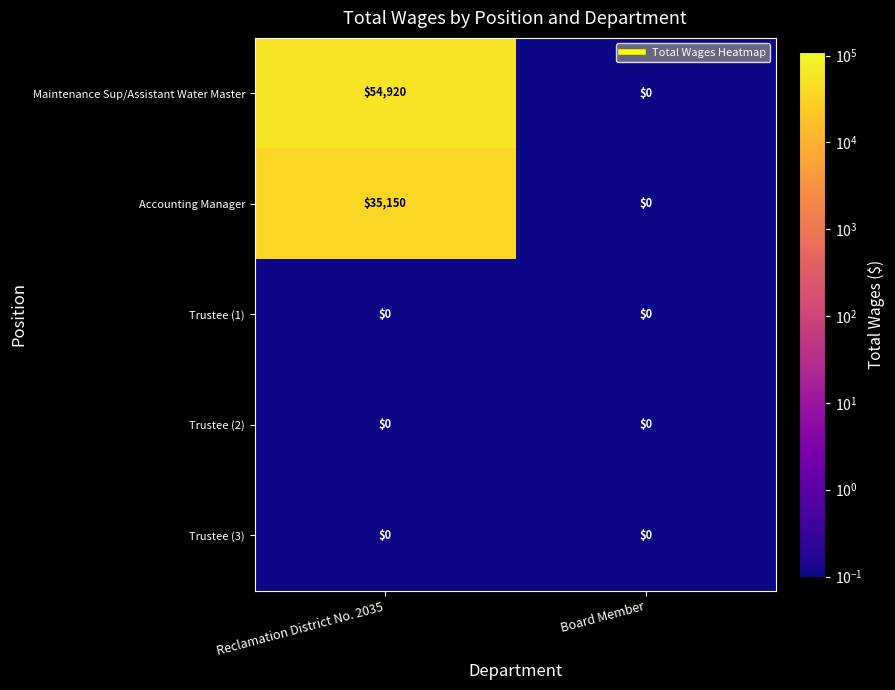

What is the total value across all series at Reclamation District No. 2035?

90070